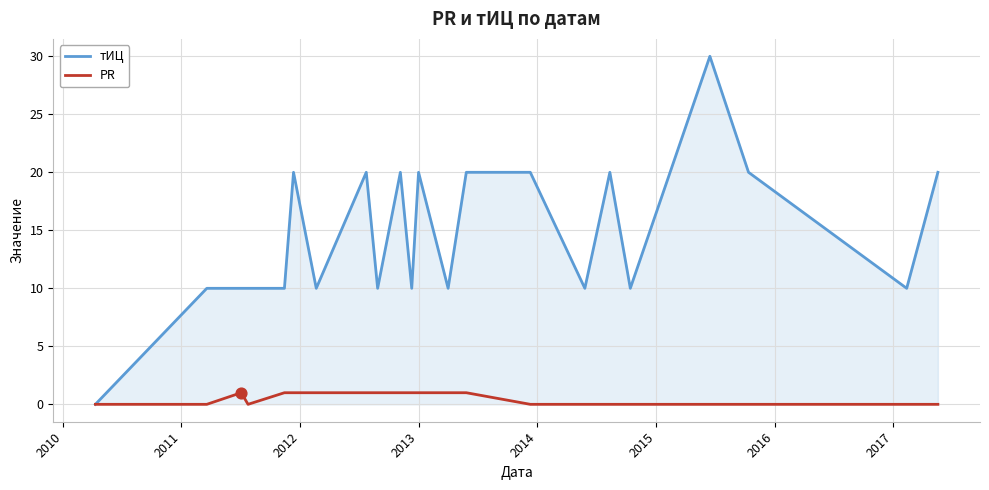

Which series has the largest total across all categories?

тИЦ